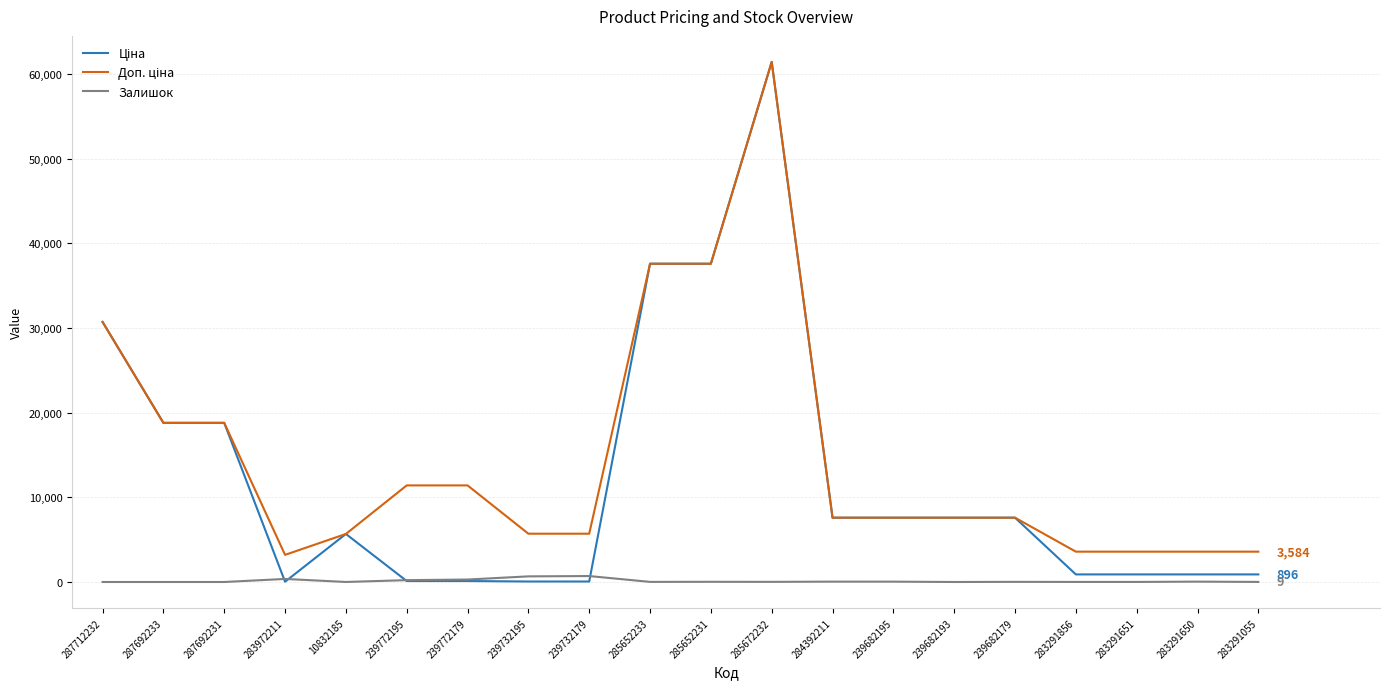

What is the greatest value displayed?

61434.3